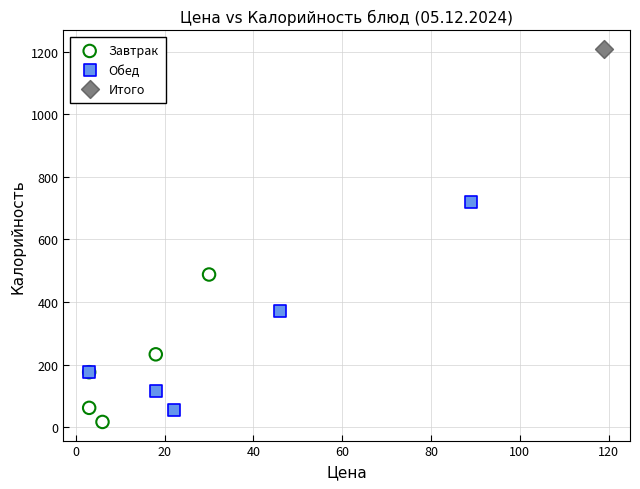

Which series reaches the minimum Y coordinate?

Завтрак